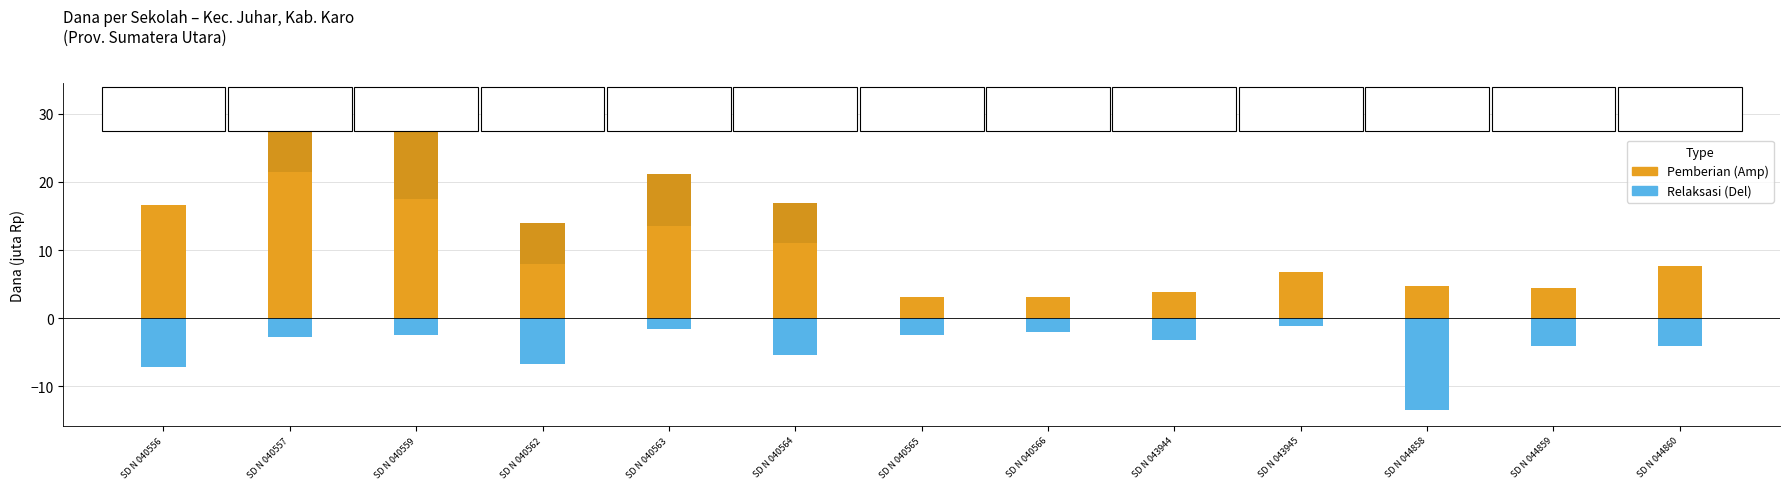

Where is Pemberian nearest to the value 12?

SD N 040564